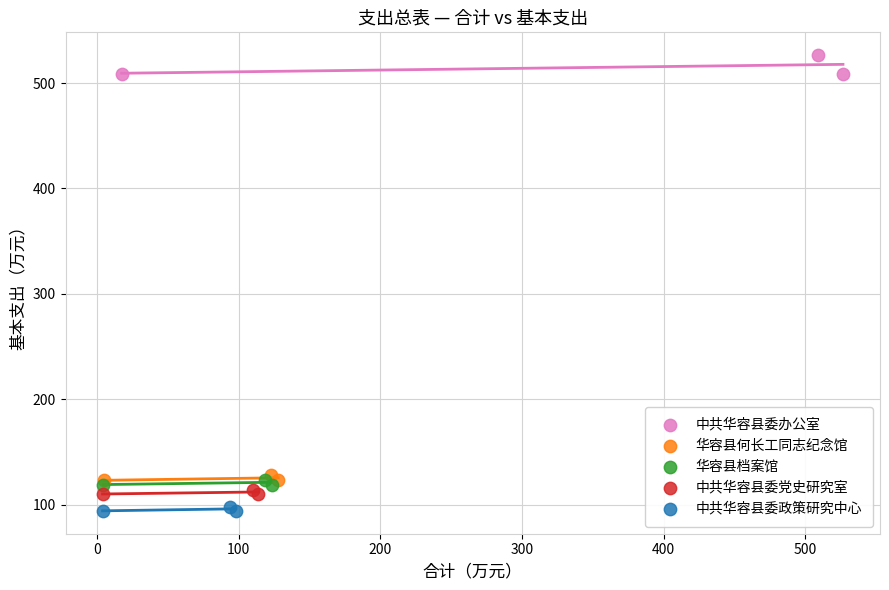

What are all the series names shown in the legend?

中共华容县委办公室, 华容县何长工同志纪念馆, 华容县档案馆, 中共华容县委党史研究室, 中共华容县委政策研究中心